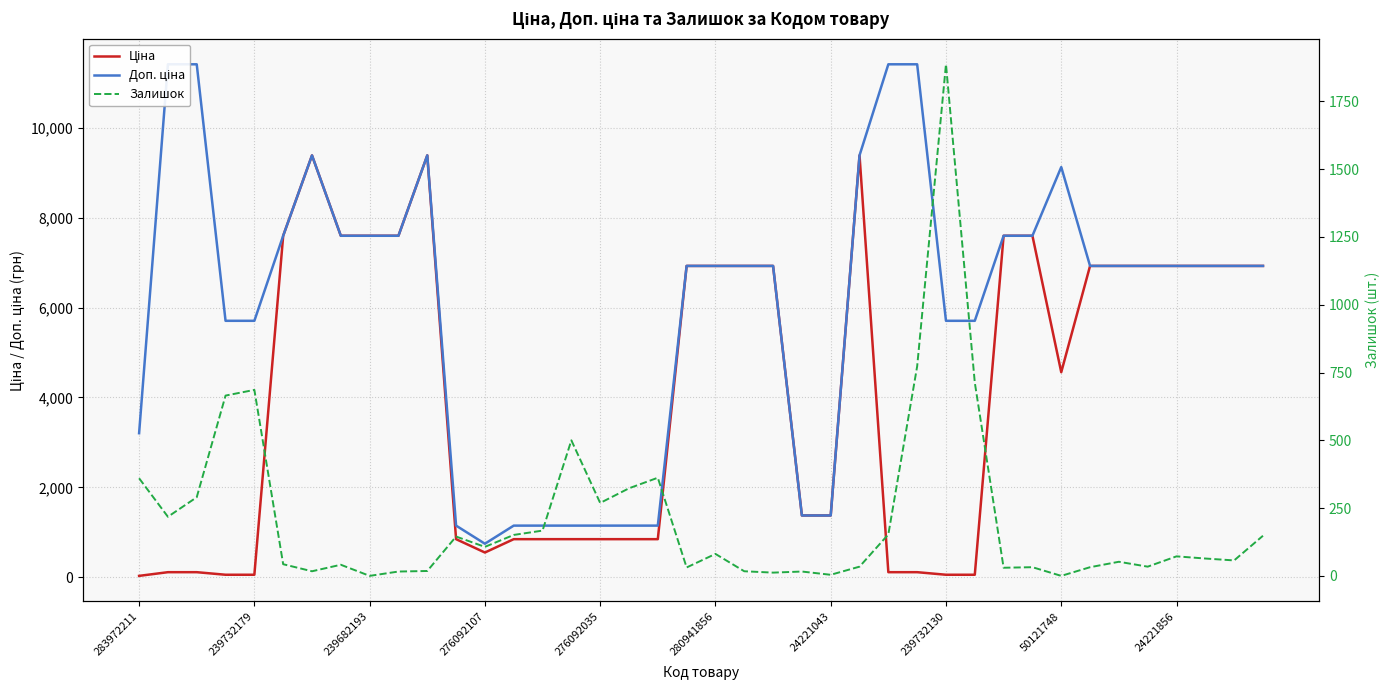

What are all the series names shown in the legend?

Ціна, Доп. ціна, Залишок